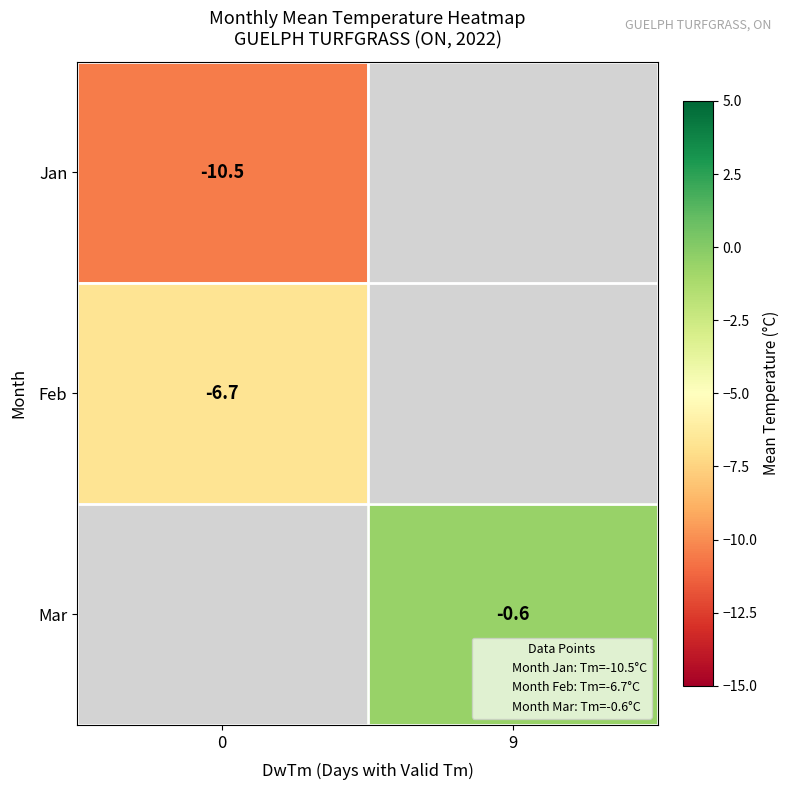

What is the difference between the highest and lowest values at 0?

3.8